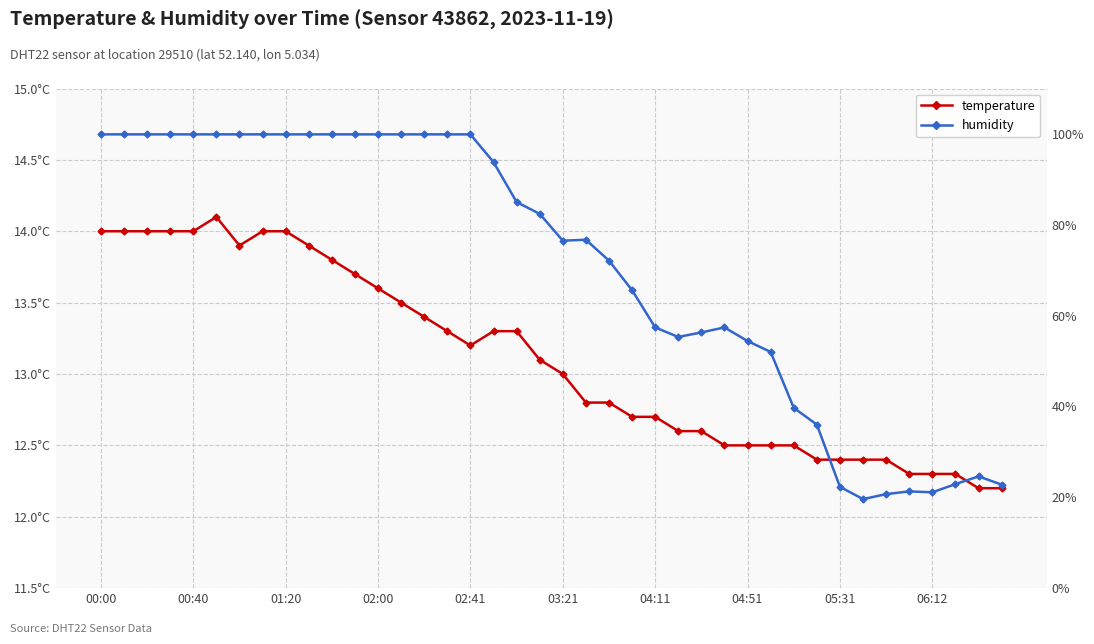

At how many categories does at least one series exceed 84?

19